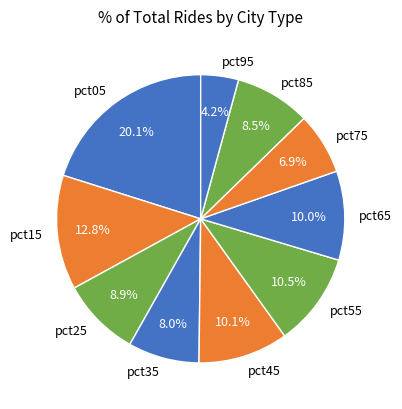

Does pct65 represent more than half of the total?

No